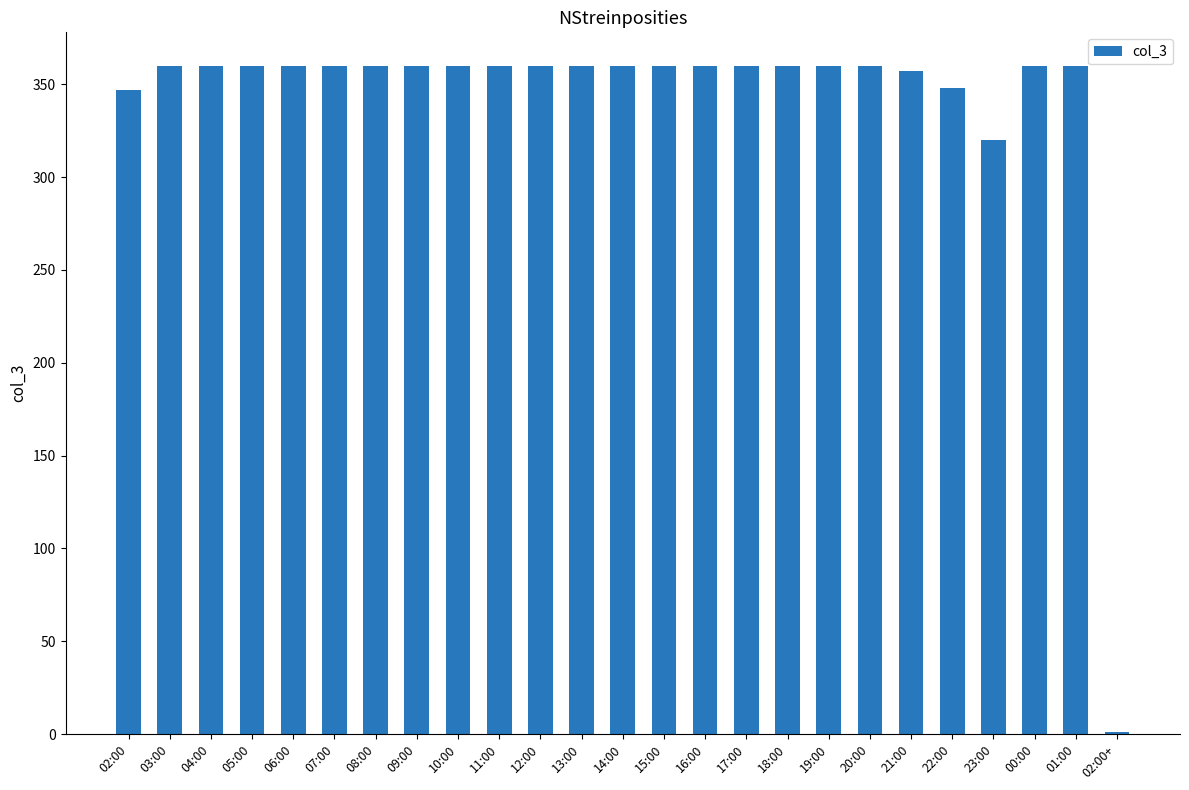

What is the sum of the values at 10:00 and 11:00?

720